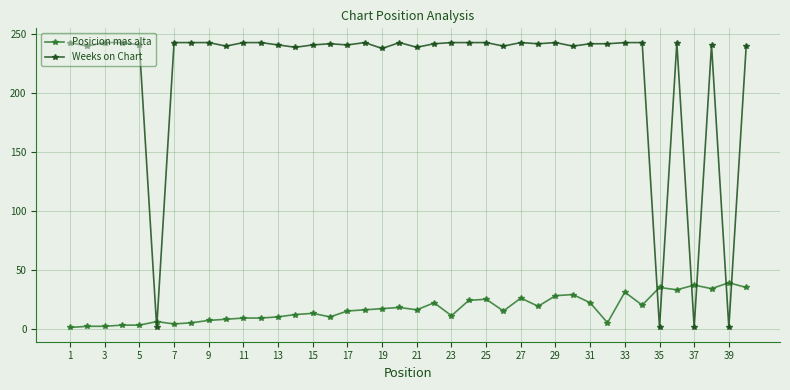

True or false: Weeks on Chart has more than 1 interior local peaks.

True